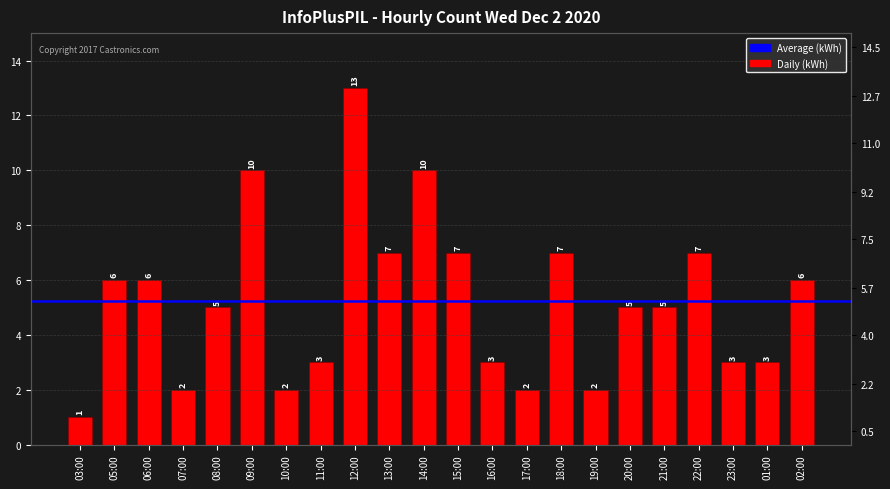

What value does the data have at 20:00?

5